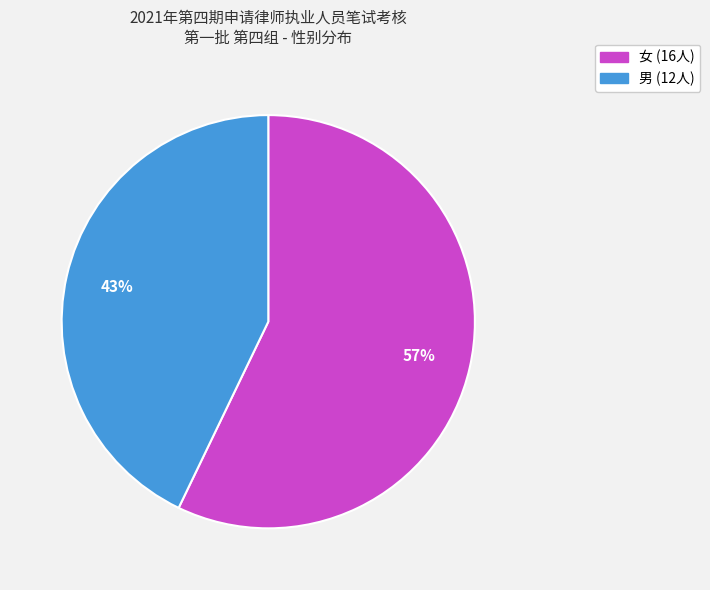

Between 男 and 女, which is larger?

女